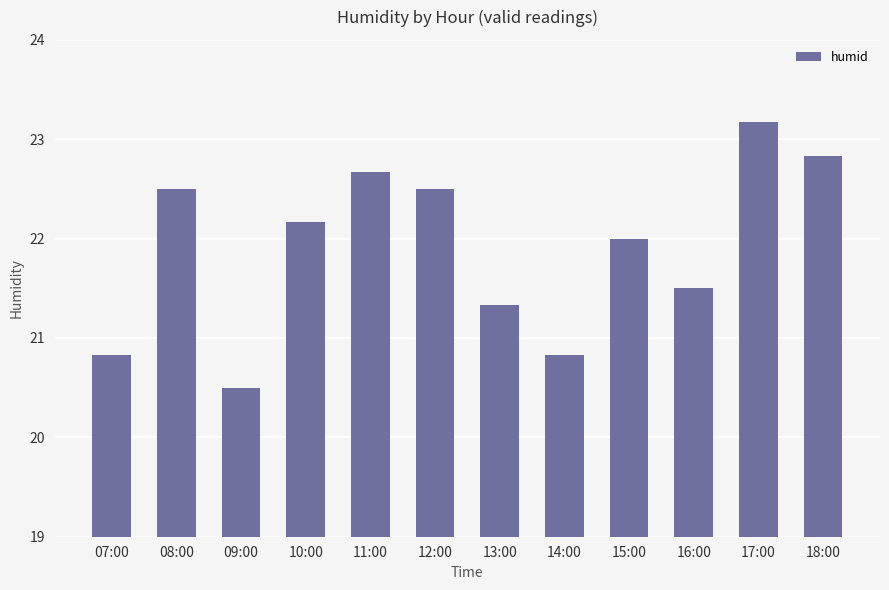

What is the value of the 9th bar from the left?

22.0